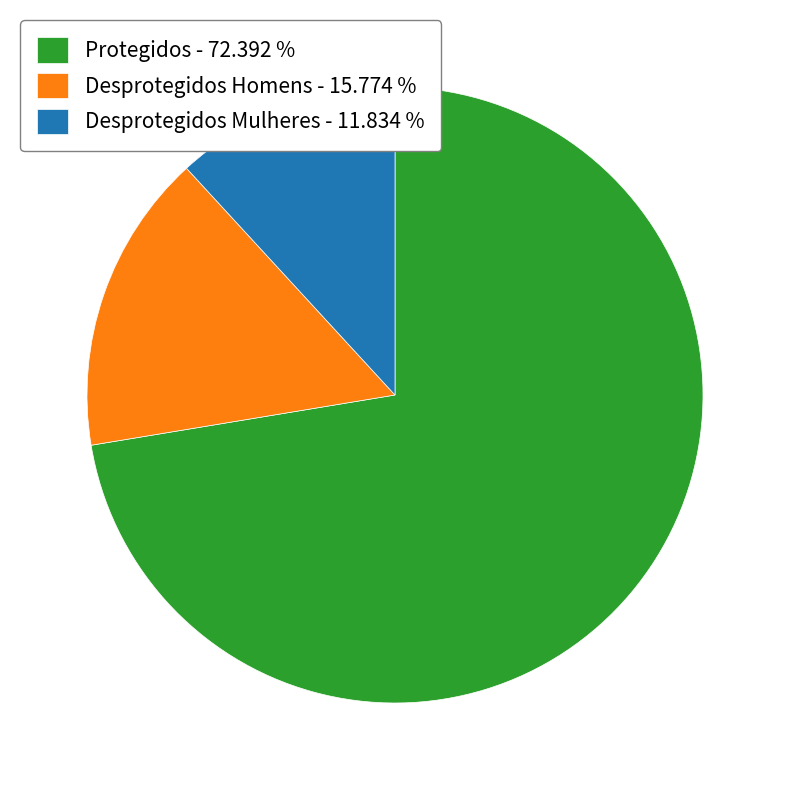

Combined, do Desprotegidos Homens - 15.774 % and Protegidos - 72.392 % account for over 50%?

Yes